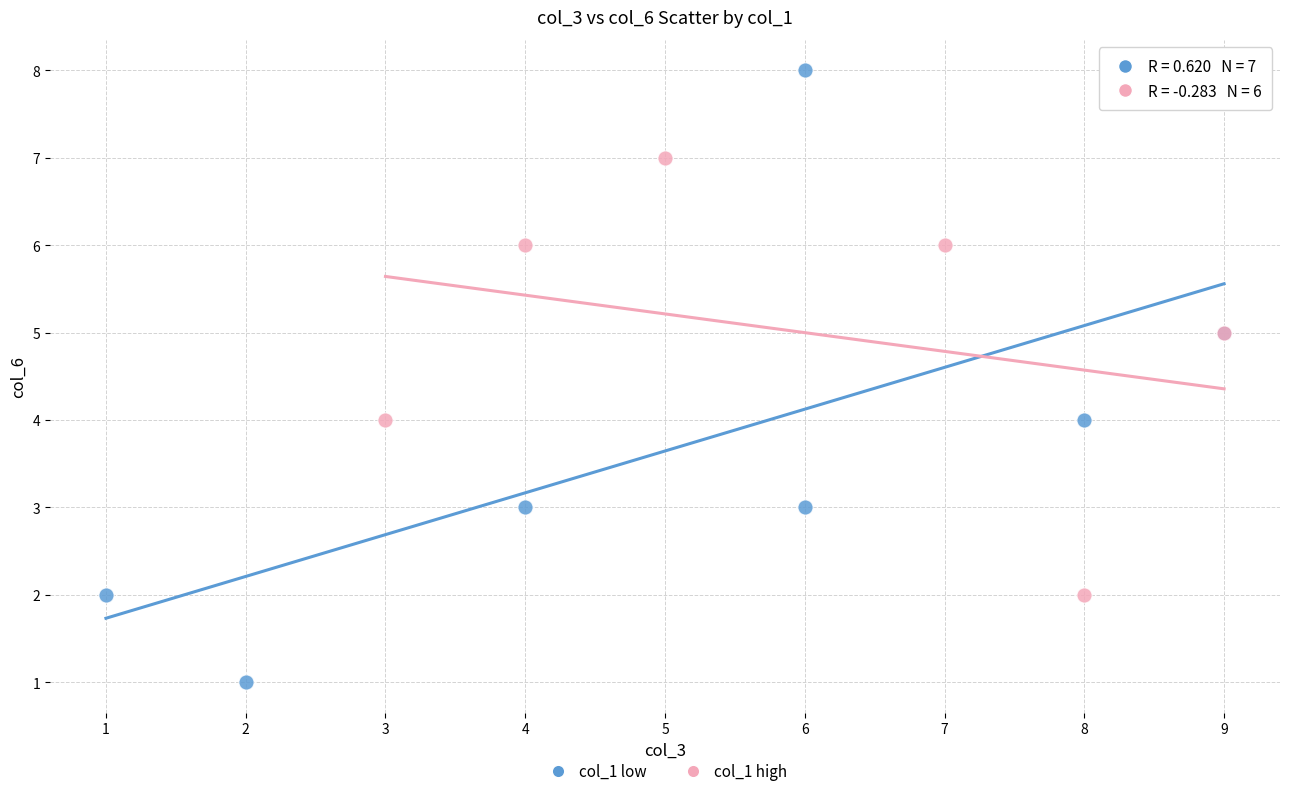

Which series reaches the maximum Y coordinate?

col_1 low